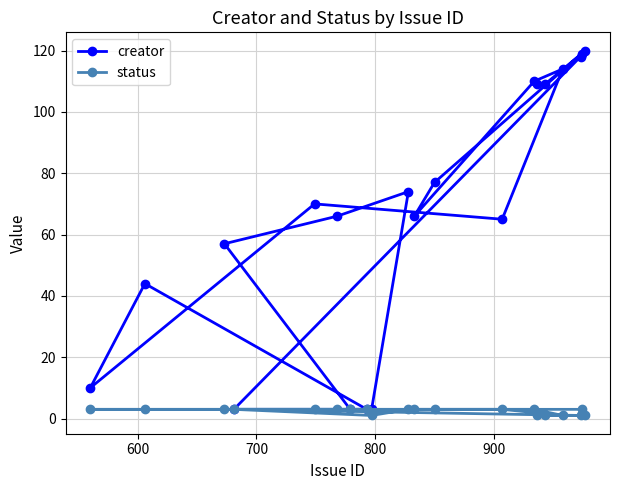

At how many categories does at least one series exceed 84?

7